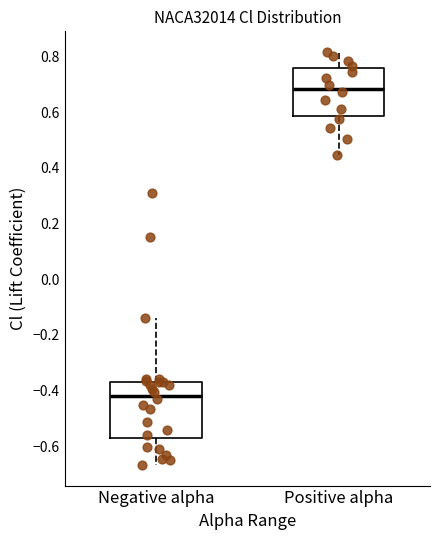

Comparing the boxes themselves (not the whiskers), which one is the tallest?

Negative alpha